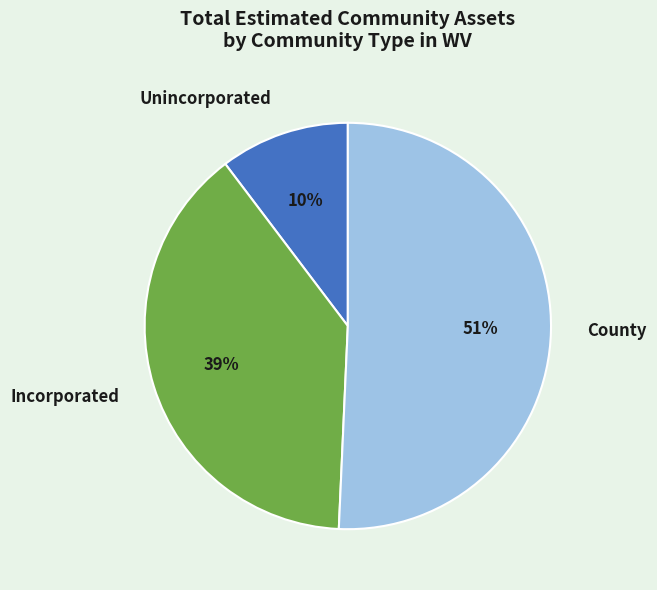

To the nearest percent, what is the difference between the County and Incorporated slice percentages?

12%